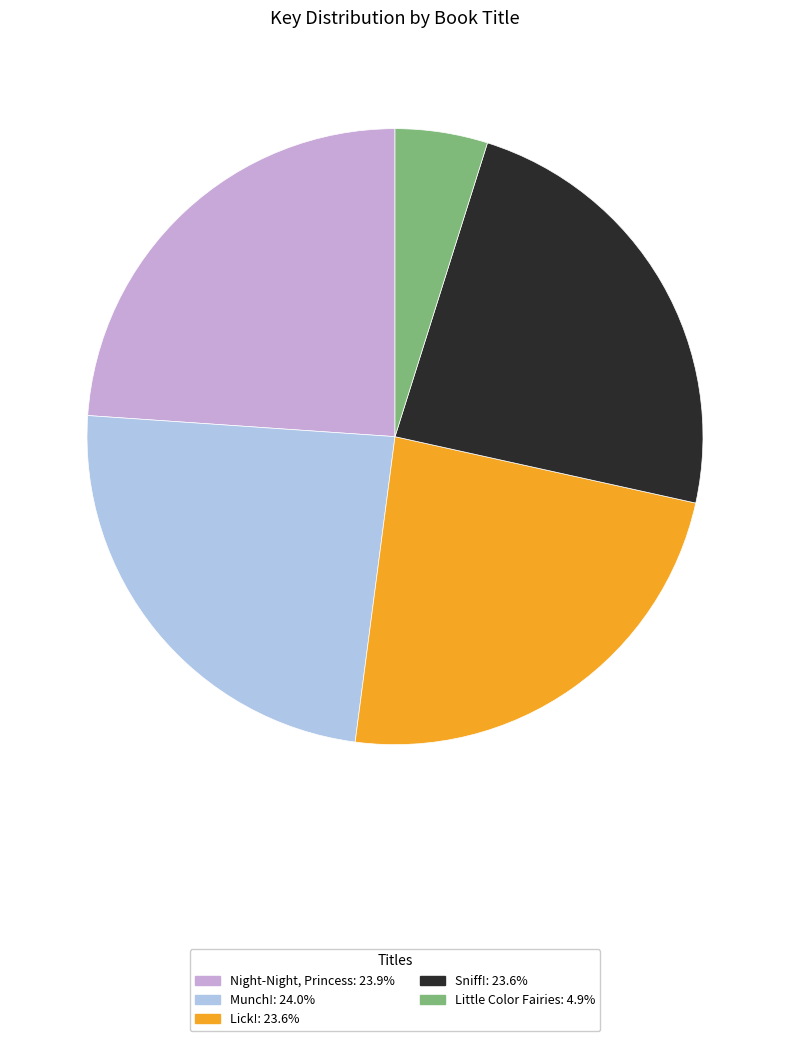

Combined, do Munch!: 24.0% and Lick!: 23.6% account for over 50%?

No